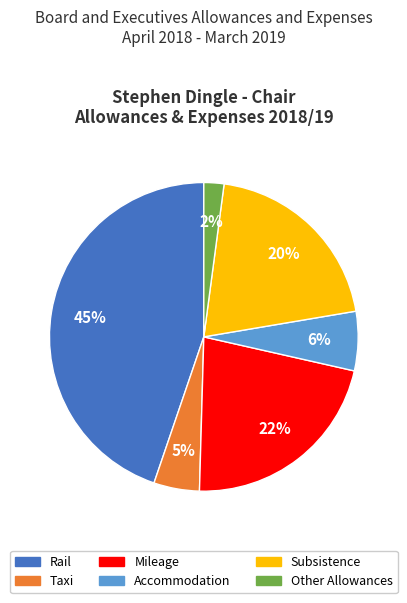

Count the number of slices in the pie.

6